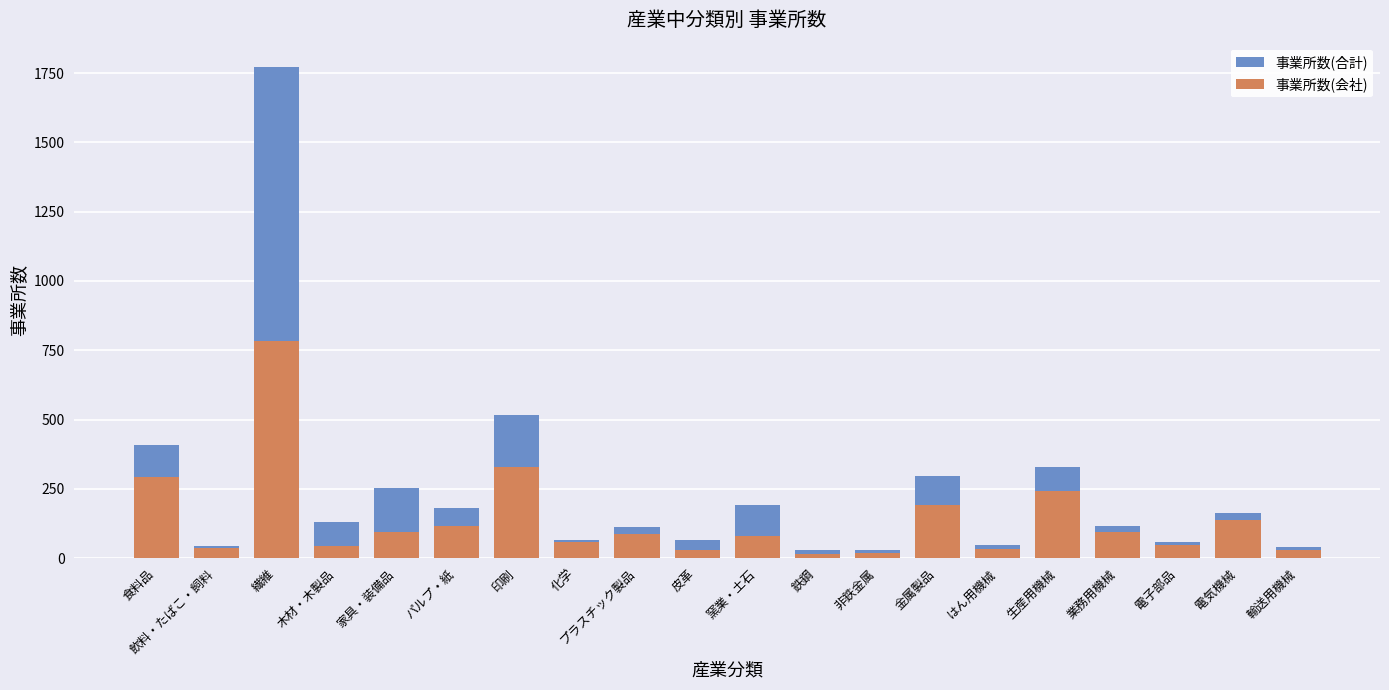

What is the sum of all 事業所数(会社) values?

2768